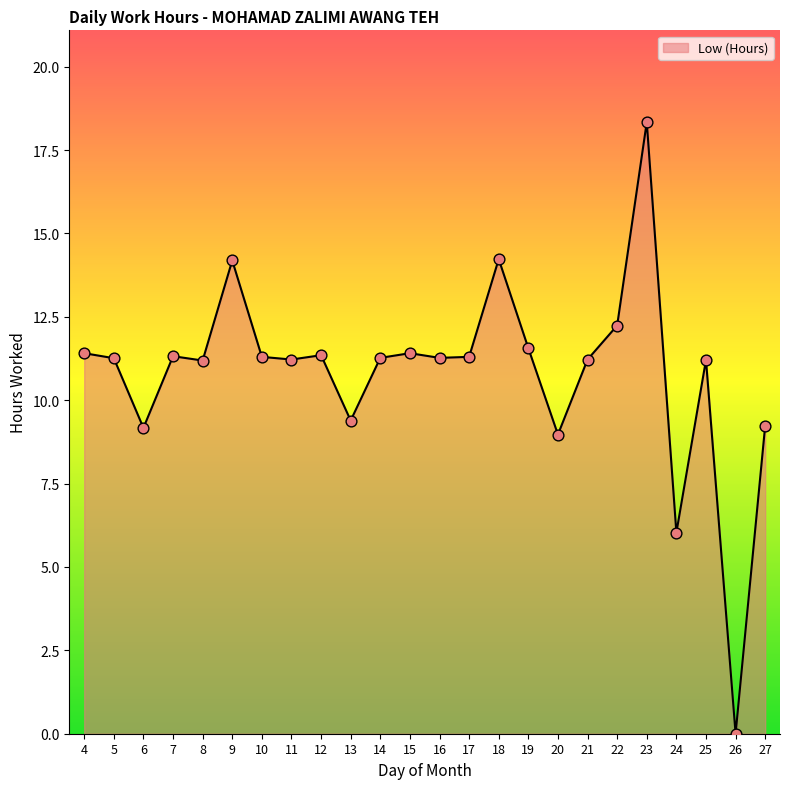

What is the change in value from 17 to 22?

+0.9